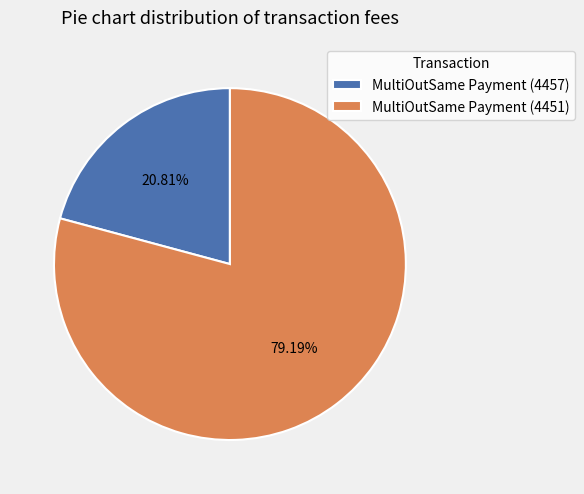

To the nearest percent, what percentage of the pie is MultiOutSame Payment (4457)?

21%